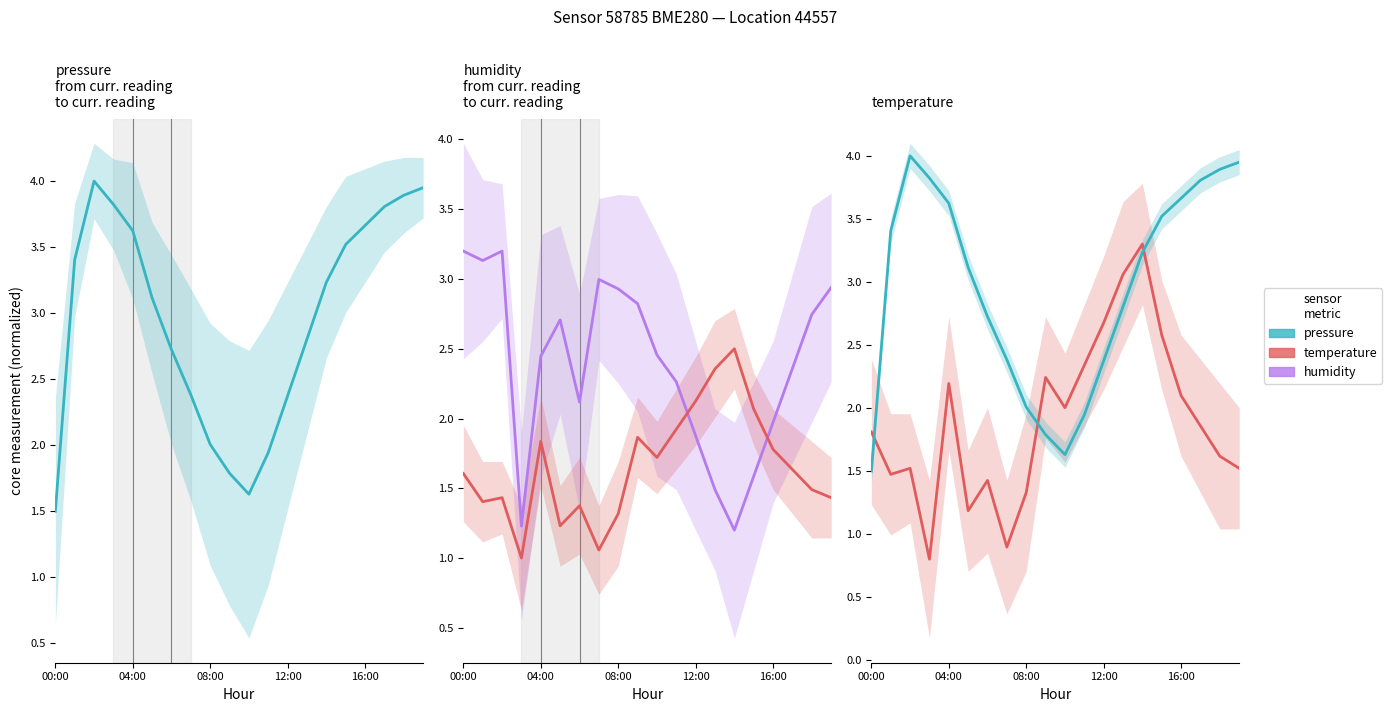

What is the average value of the temperature series?

1.9